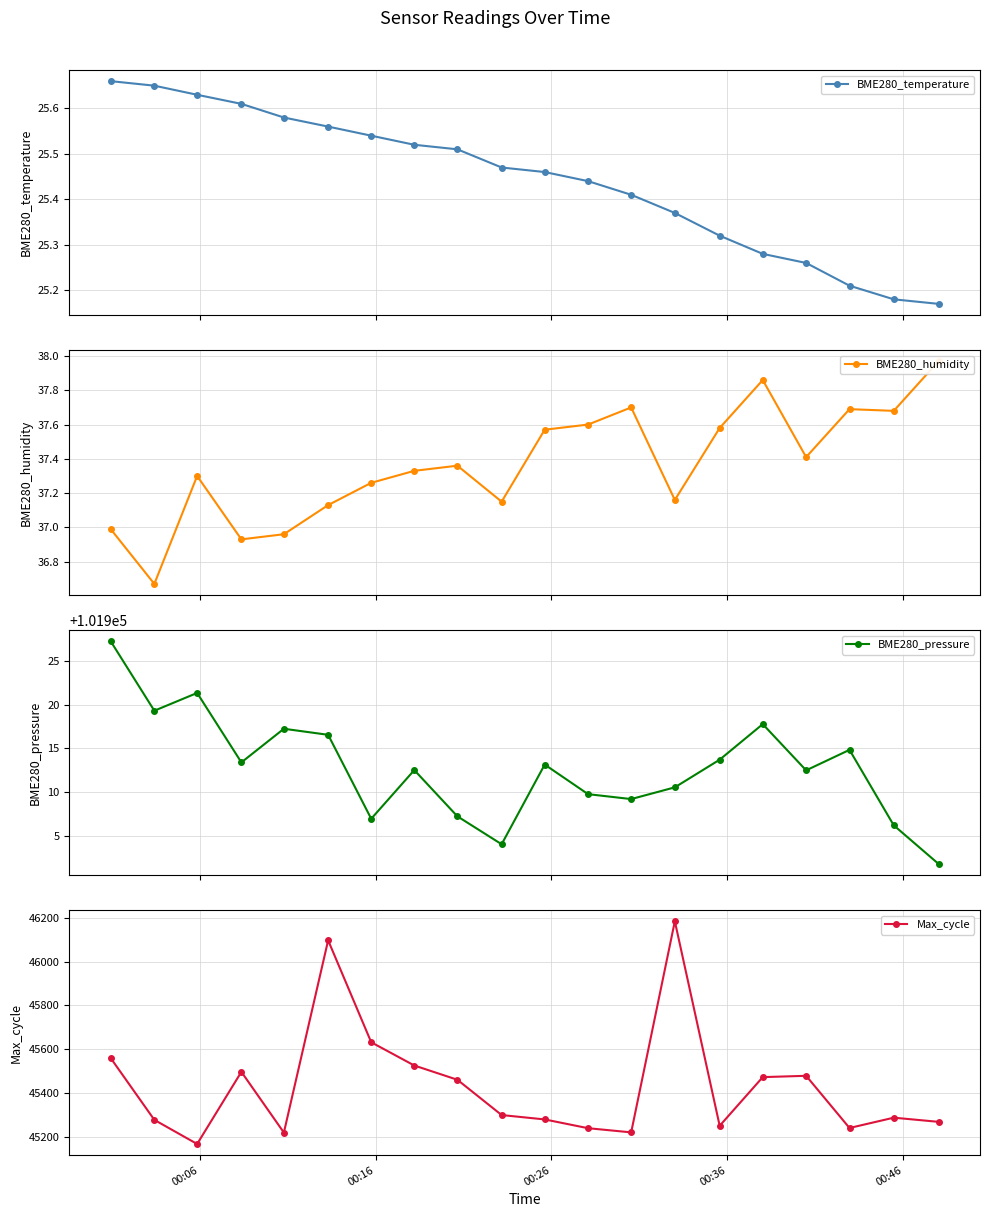

Does the chart have visible grid lines?

Yes